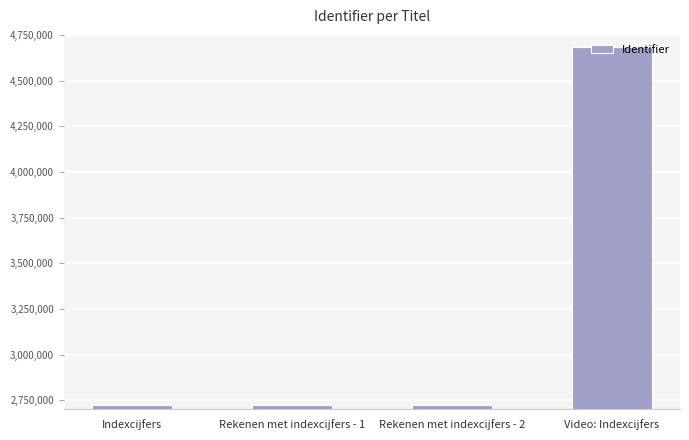

What is the smallest value displayed?

2726259